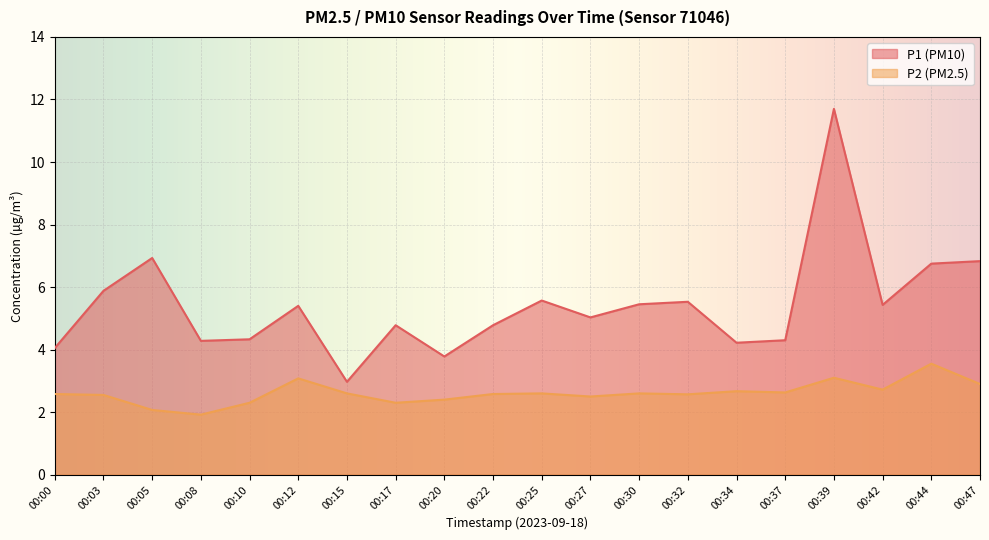

What is the difference between the P1 values at 00:17 and 00:39?

6.9